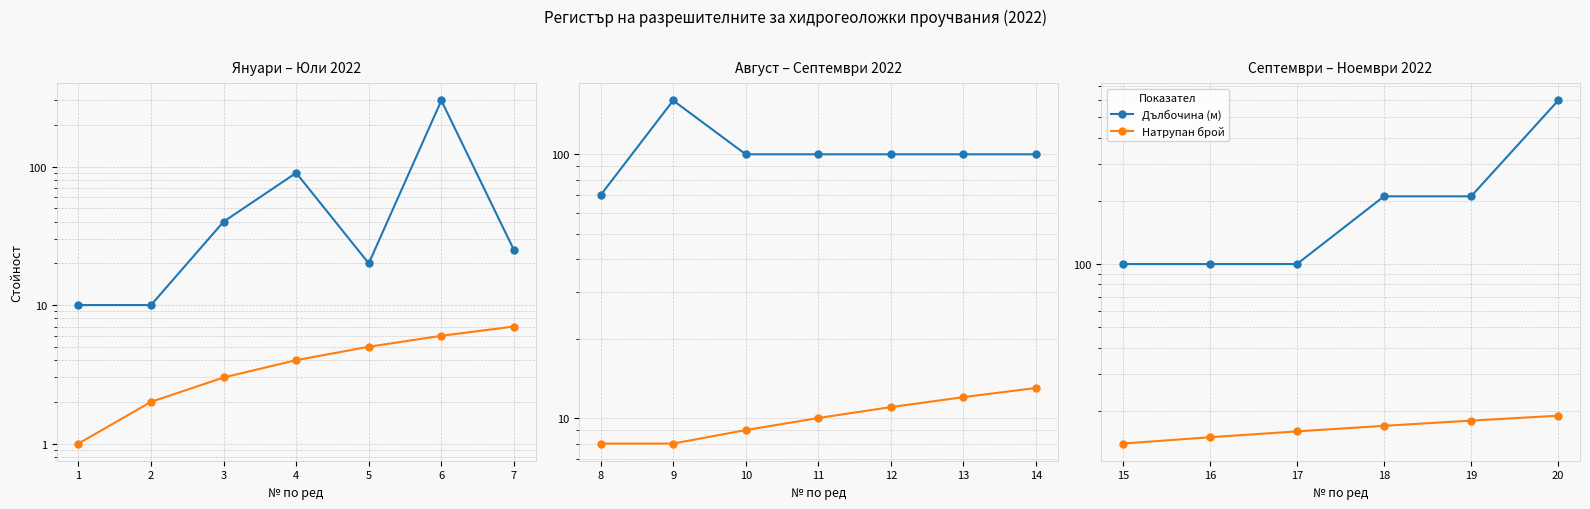

Count the Натрупан брой values in the range 15 to 18.

4